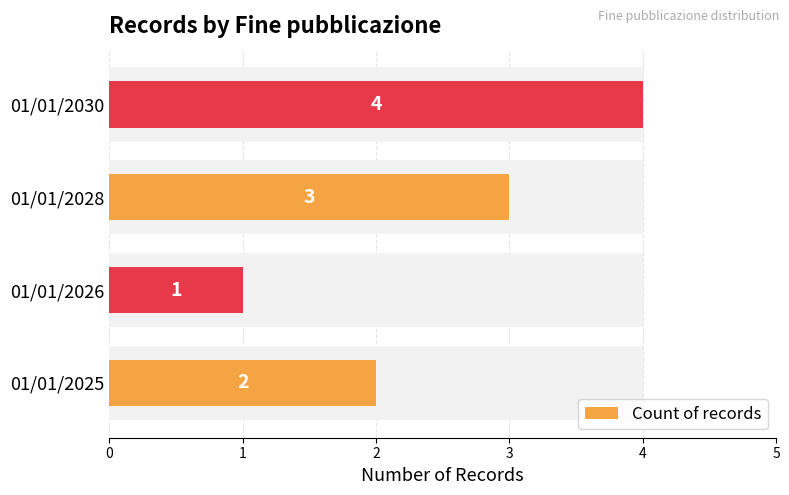

The value at 01/01/2030 is 1. True or false?

False